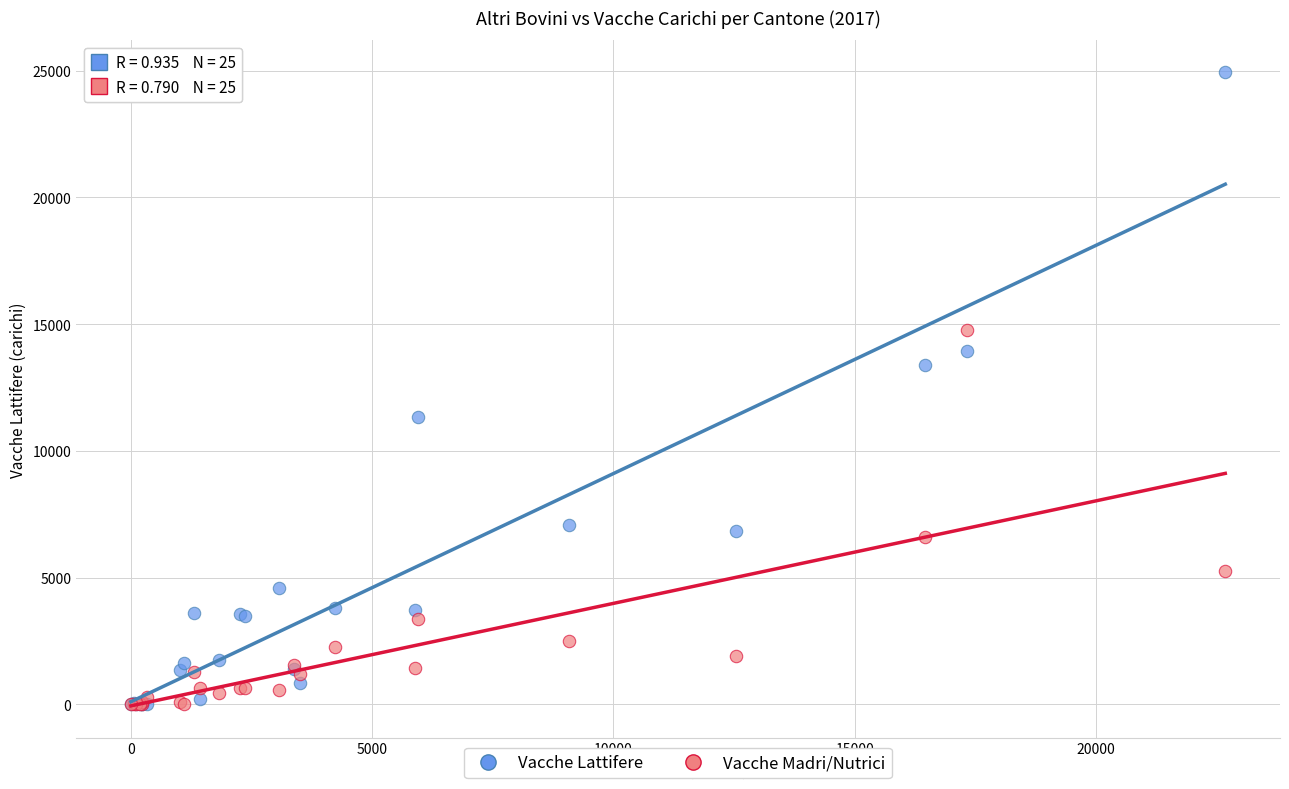

What are all the series names shown in the legend?

Vacche Lattifere, Vacche Madri/Nutrici